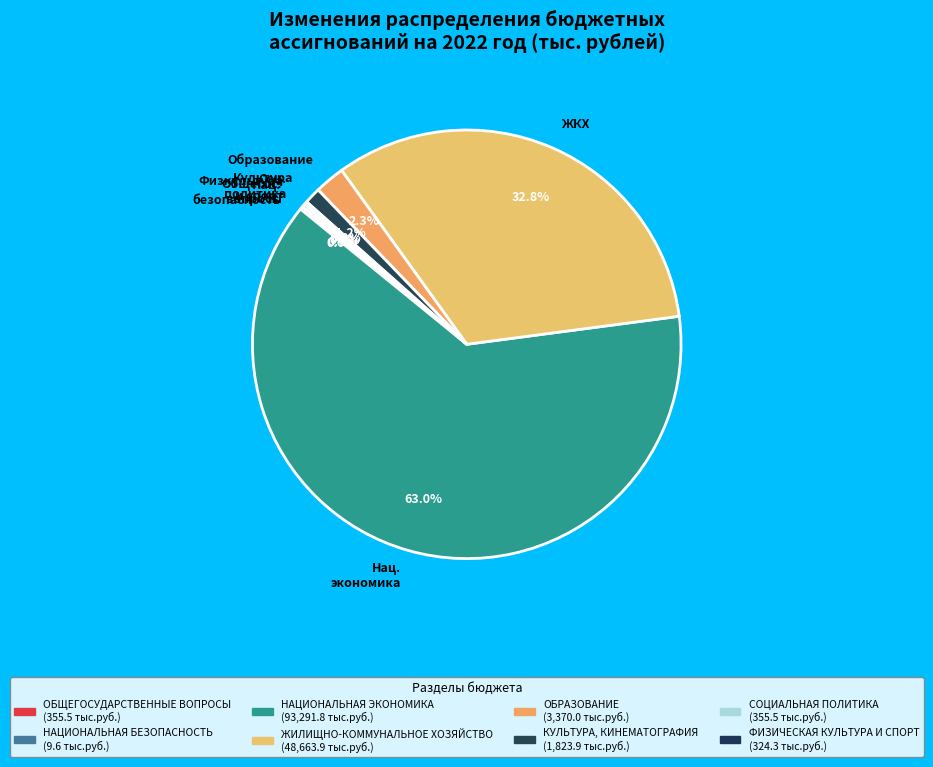

To the nearest percent, what is the average slice percentage?

12%